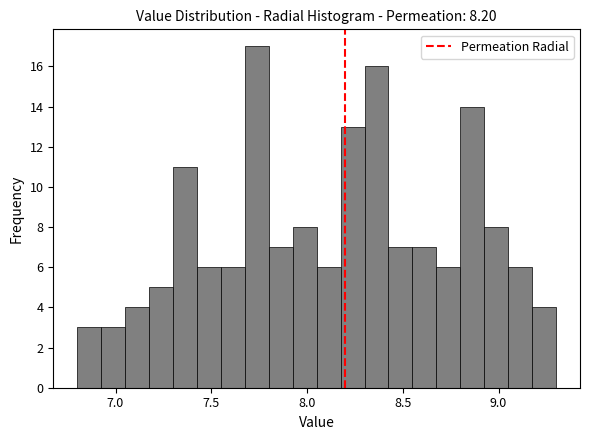

Around what value on the x-axis is the tallest bar? Give the approximate position of its centre, as read against the axis.

7.75